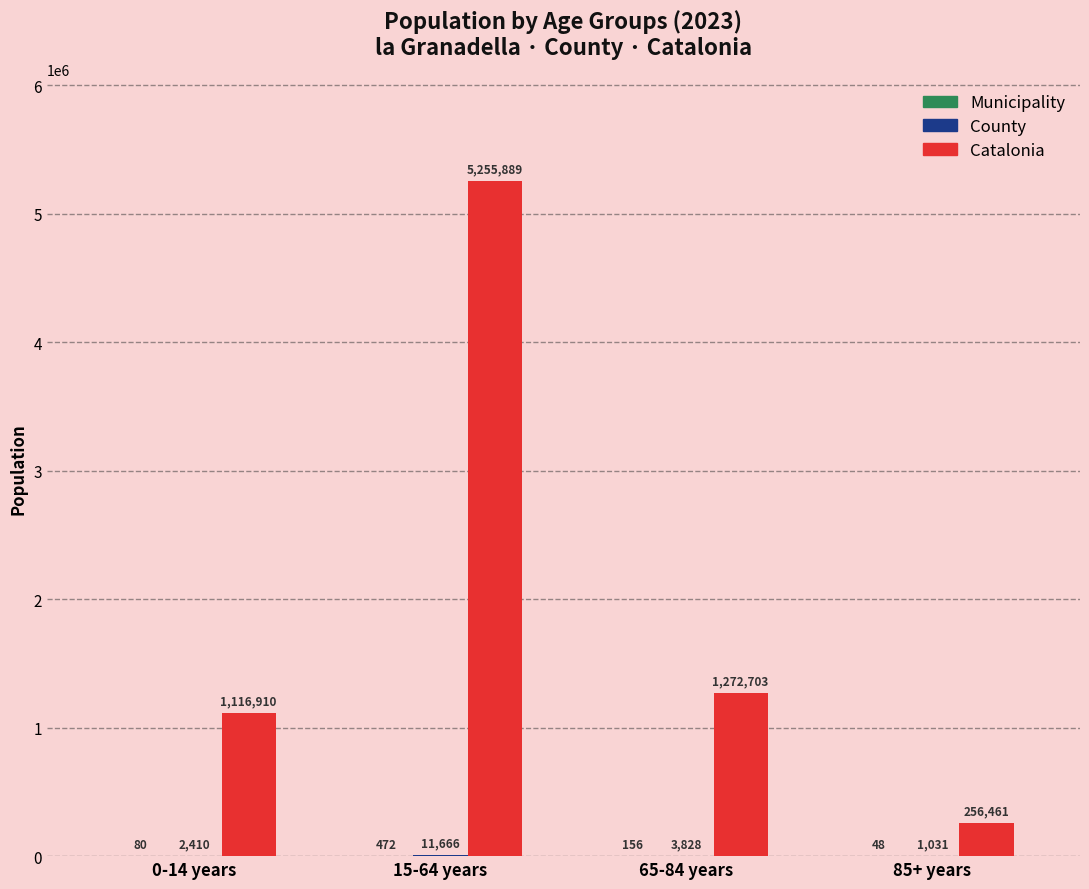

Are the bars grouped side by side (vs. stacked)?

Yes